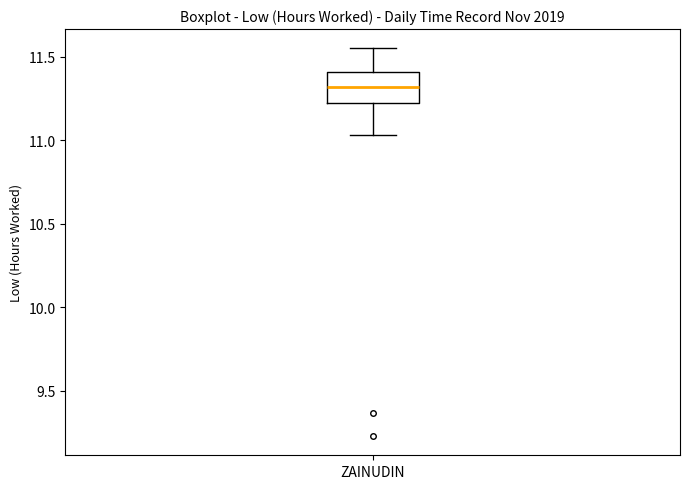

Where is the lower edge of the box for ZAINUDIN on the y-axis? The values are not printed on the chart, so give them approximately, as read against the axis.

11.25